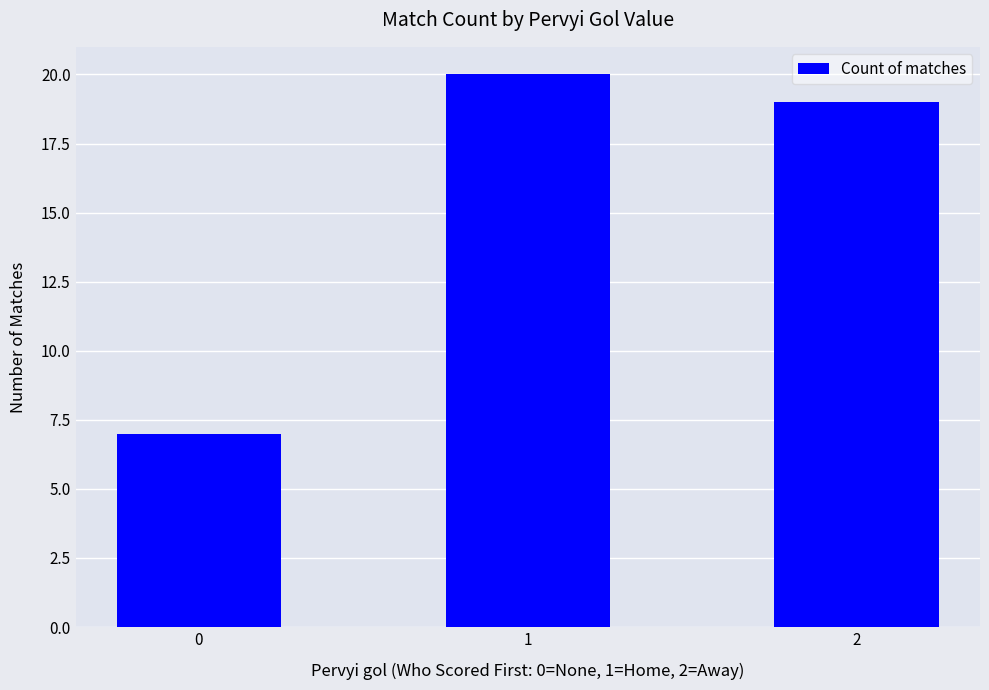

The value at 0 is 7. True or false?

True